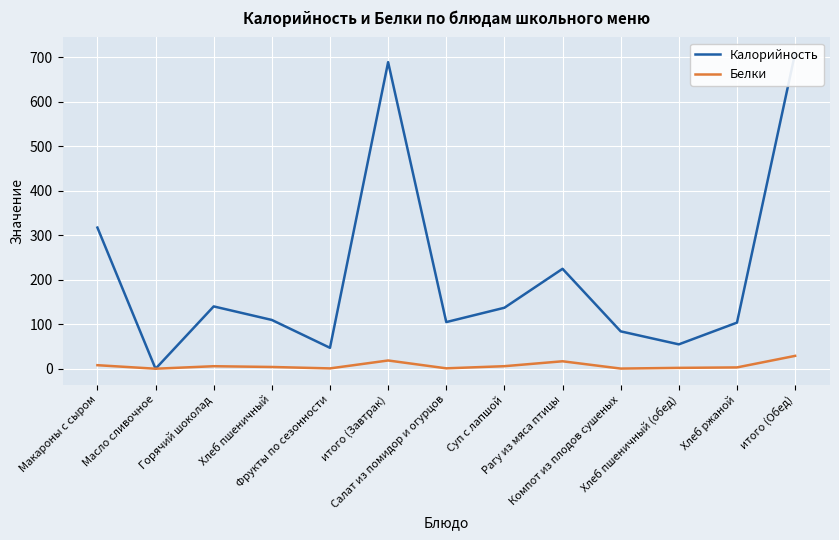

List the labels in order of Калорийность value, largest first.

итого (Обед), итого (Завтрак), Макароны с сыром, Рагу из мяса птицы, Горячий шоколад, Суп с лапшой, Хлеб пшеничный, Салат из помидор и огурцов, Хлеб ржаной, Компот из плодов сушеных, Хлеб пшеничный (обед), Фрукты по сезонности, Масло сливочное